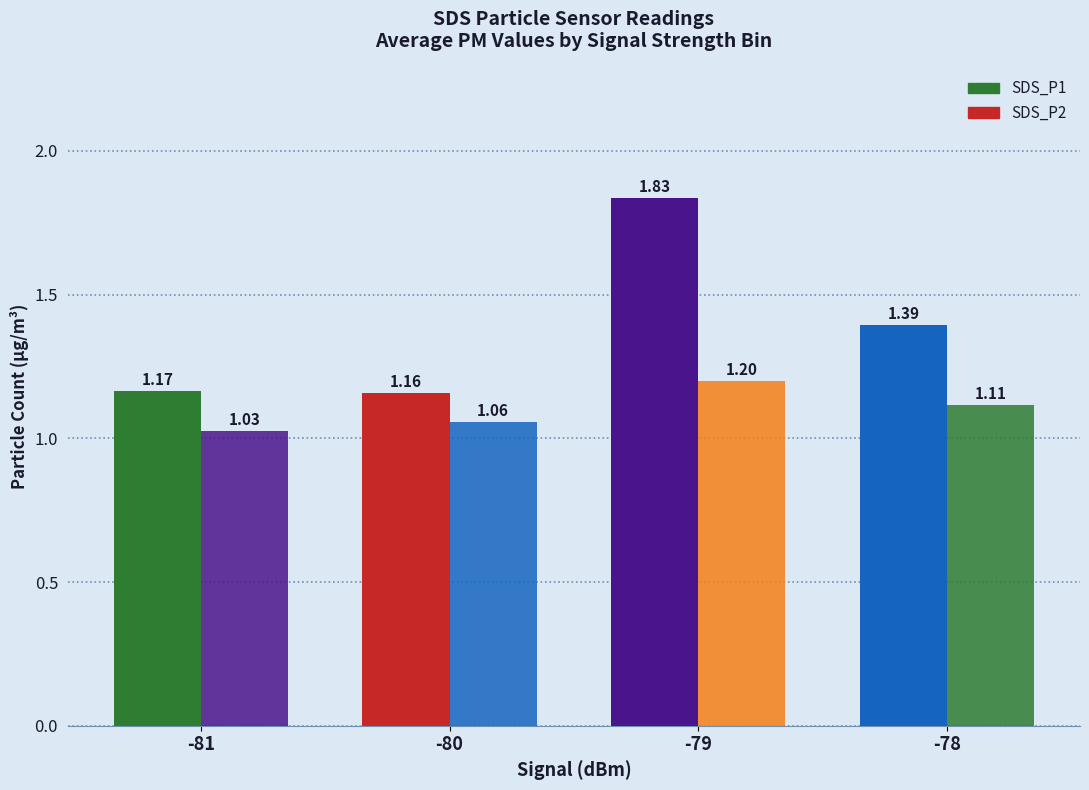

Does the chart contain any negative values?

No